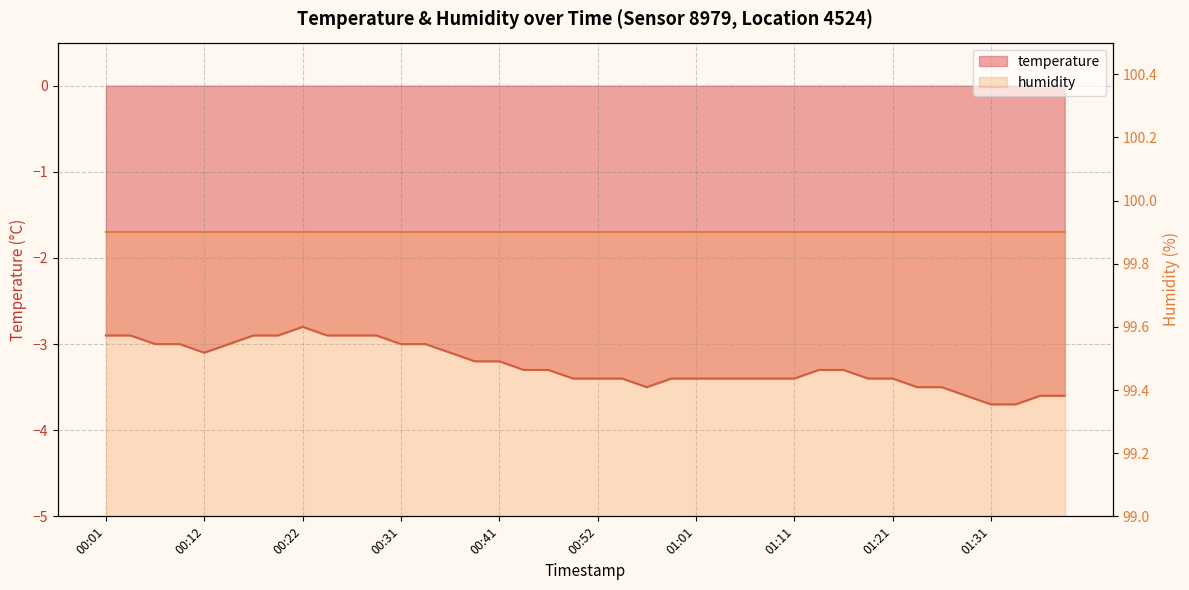

What is the greatest value displayed?

-2.8